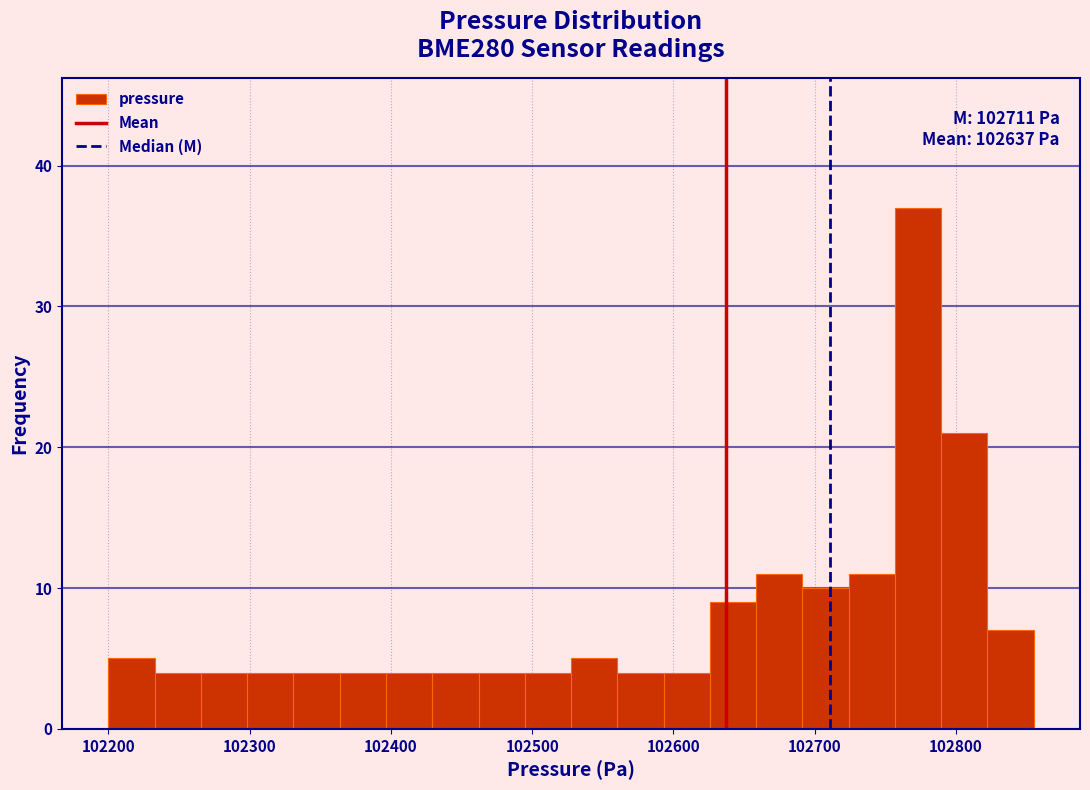

Read against the x-axis, roughly where is the centre of the tallest bar?

102770